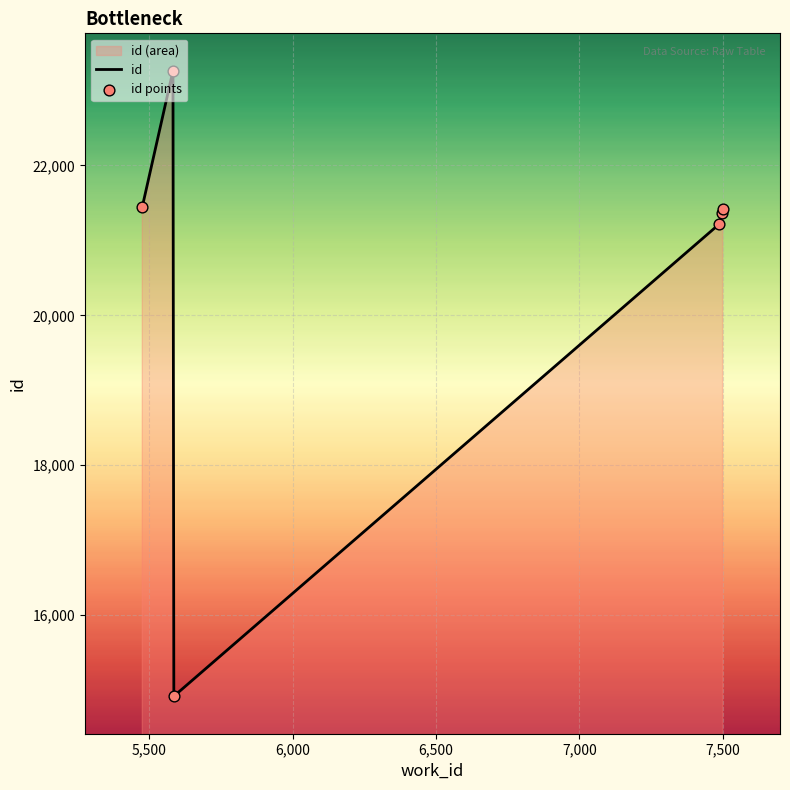

At how many categories does at least one series exceed 19962?

5